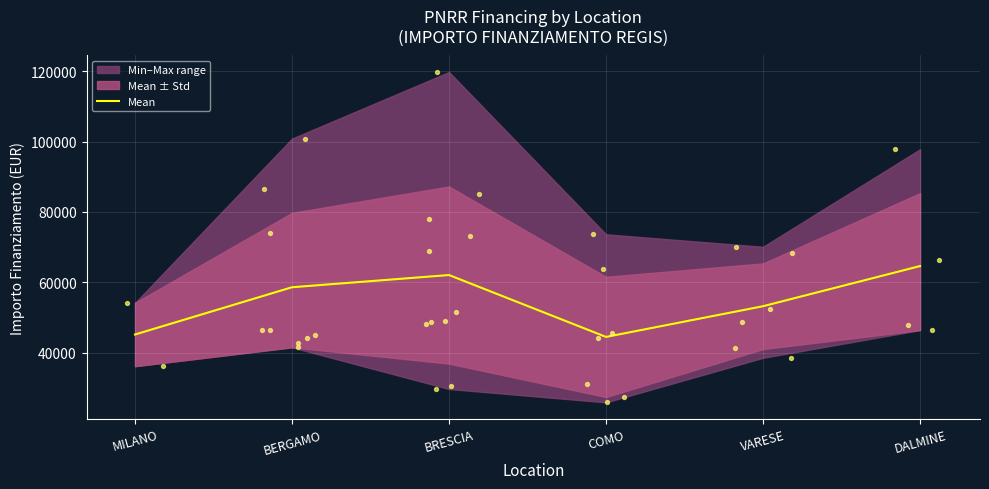

What is the ratio of the value at VARESE to the value at BERGAMO?

0.9